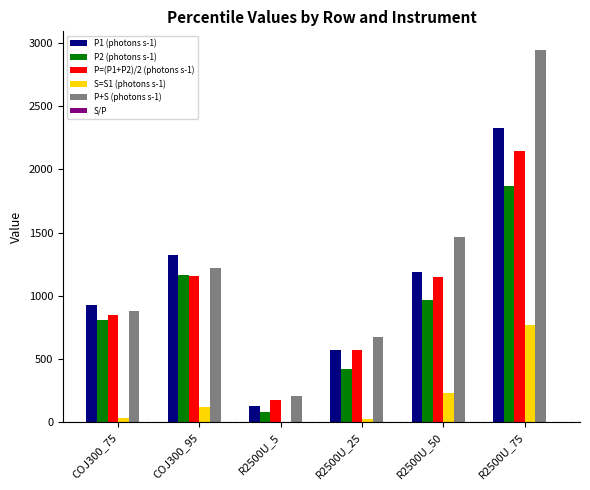

The P2 (photons s-1) series shows 964.0 at R2500U_50. True or false?

True